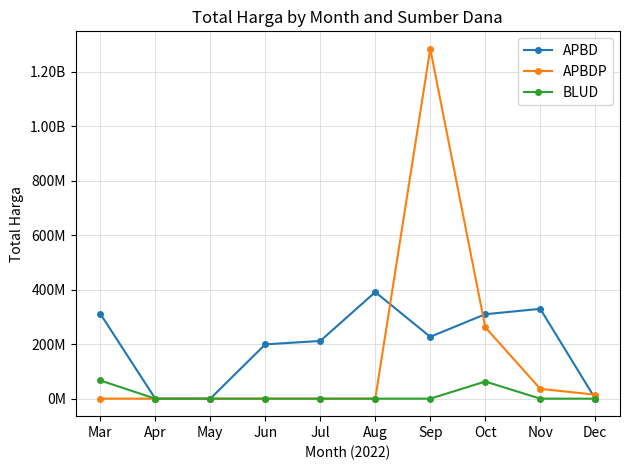

At which label does APBD first exceed 227000000?

Mar